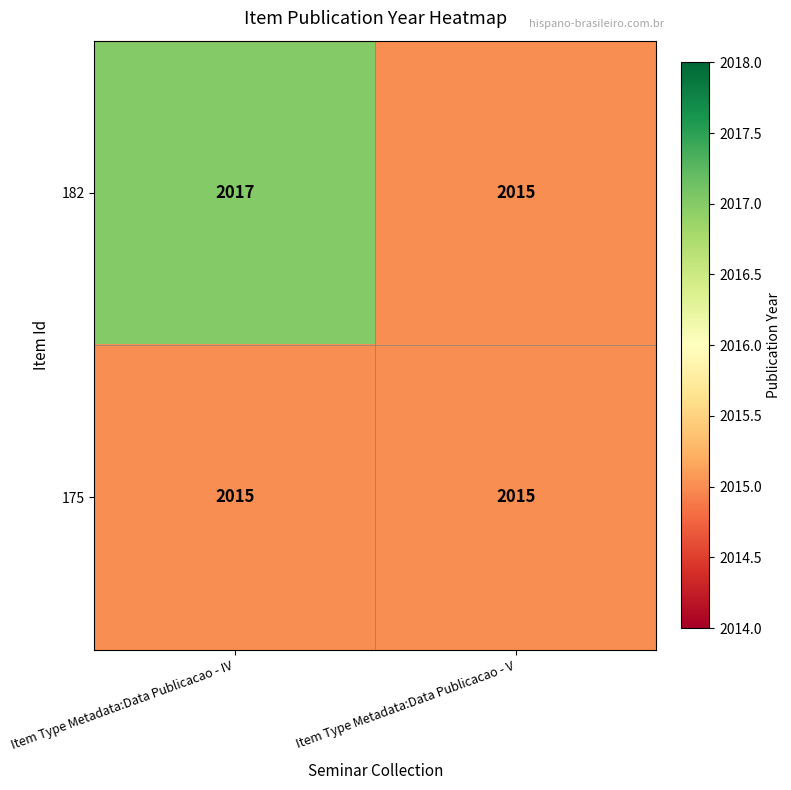

What is the average value of the 175 series?

2015